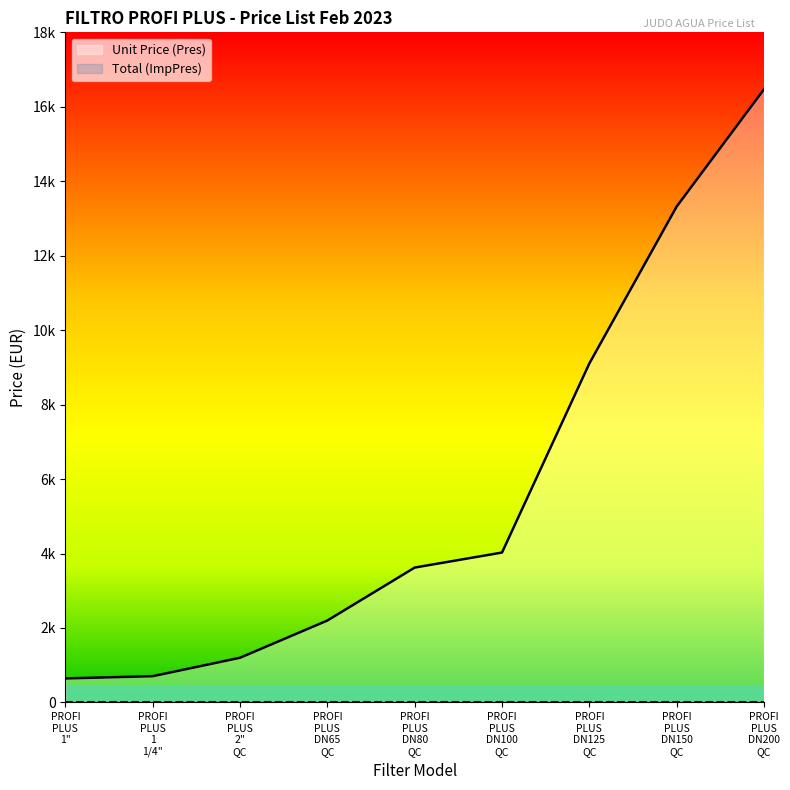

Reading left to right, transcribe all the data shown in this chart.

644.6	705.1	1200.0	2200.0	3622.3	4026.3	9105.2	13320.4	16470.8